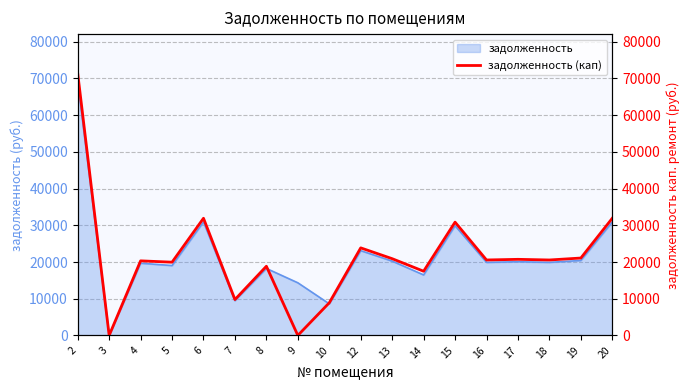

Which label corresponds to the smallest value in the chart?

3